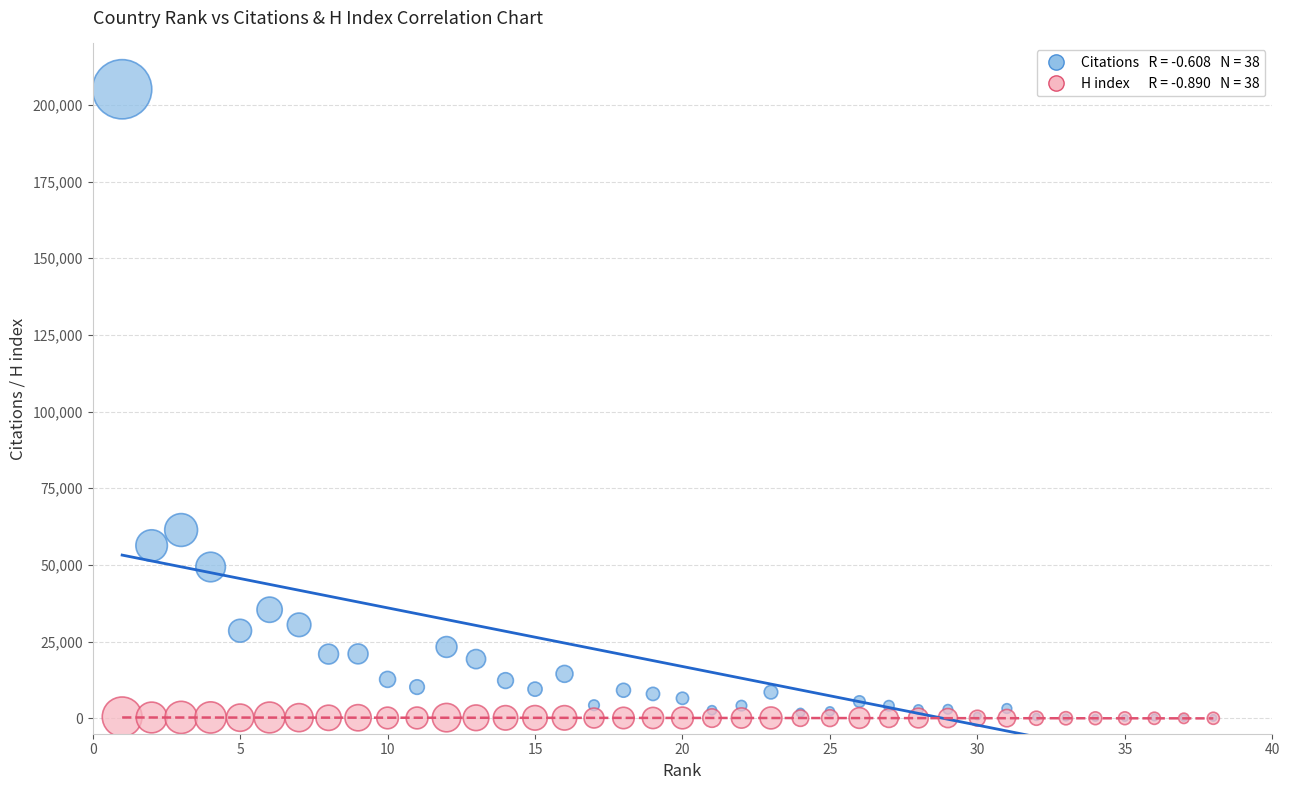

Across all series, what Y value is closest to 102543?

61402